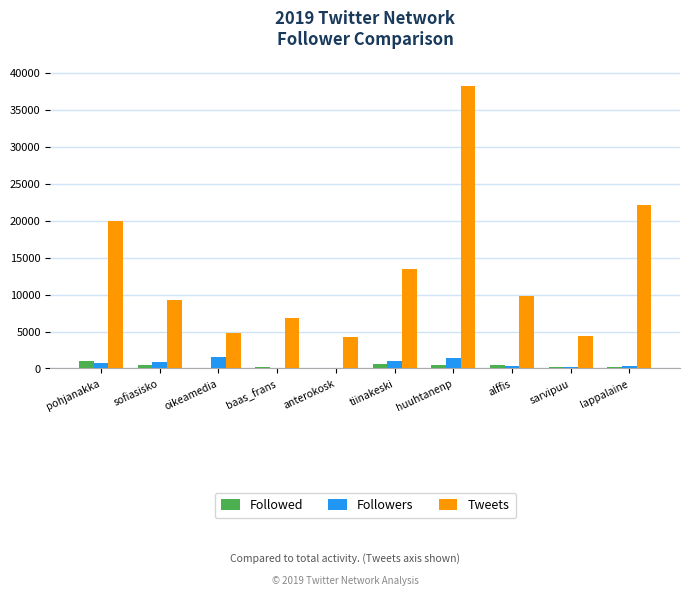

How many data points does each series have?

10